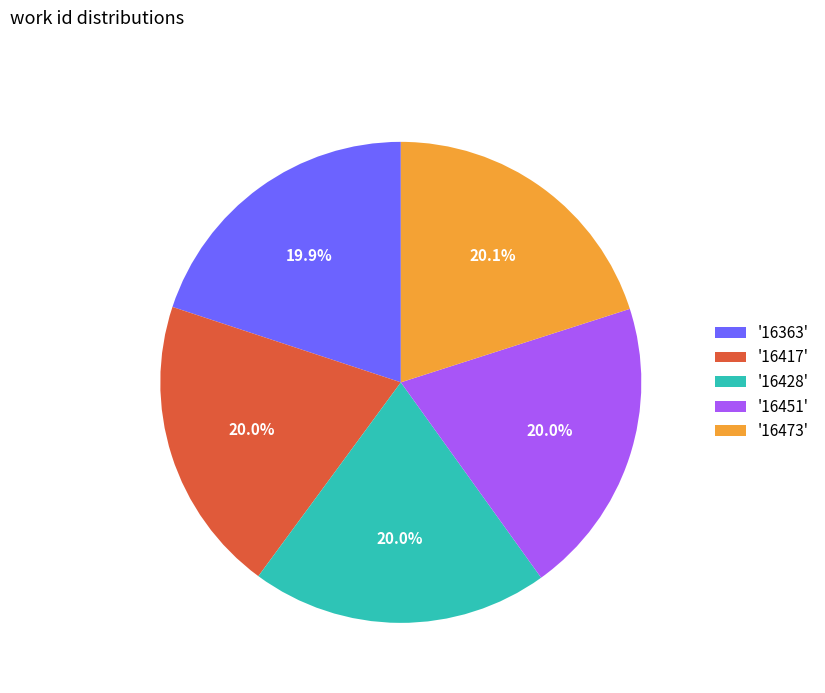

Does any single category account for the majority?

No